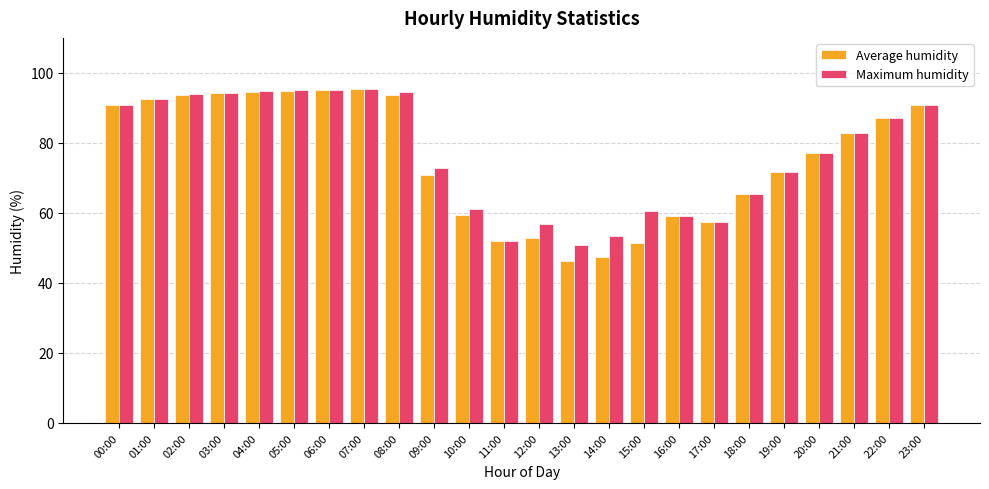

What is the difference between the highest and lowest values at 14:00?

6.0